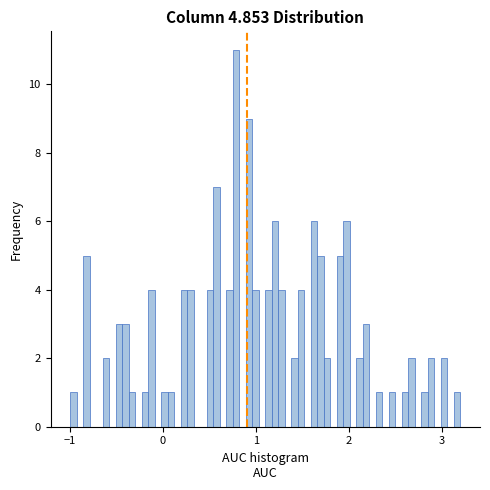

Around what value on the x-axis is the tallest bar? Give the approximate position of its centre, as read against the axis.

0.8